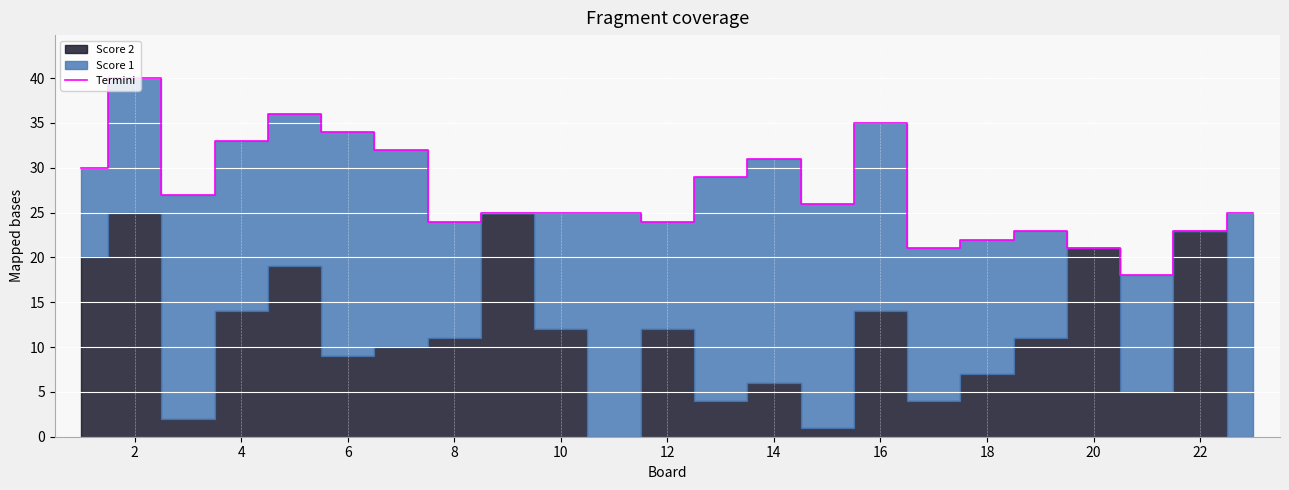

What is the sum of all values?

629